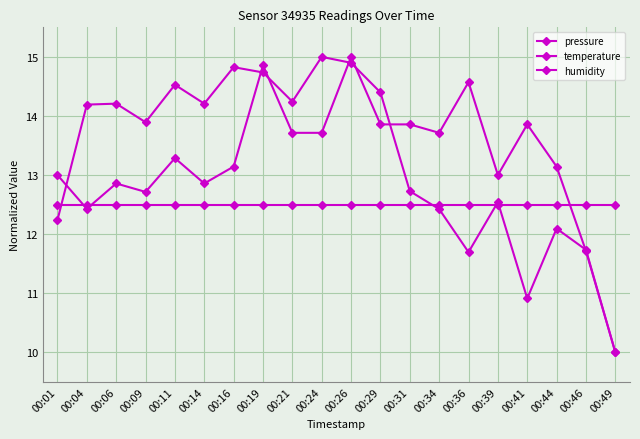

Count the number of categories in the chart.

20